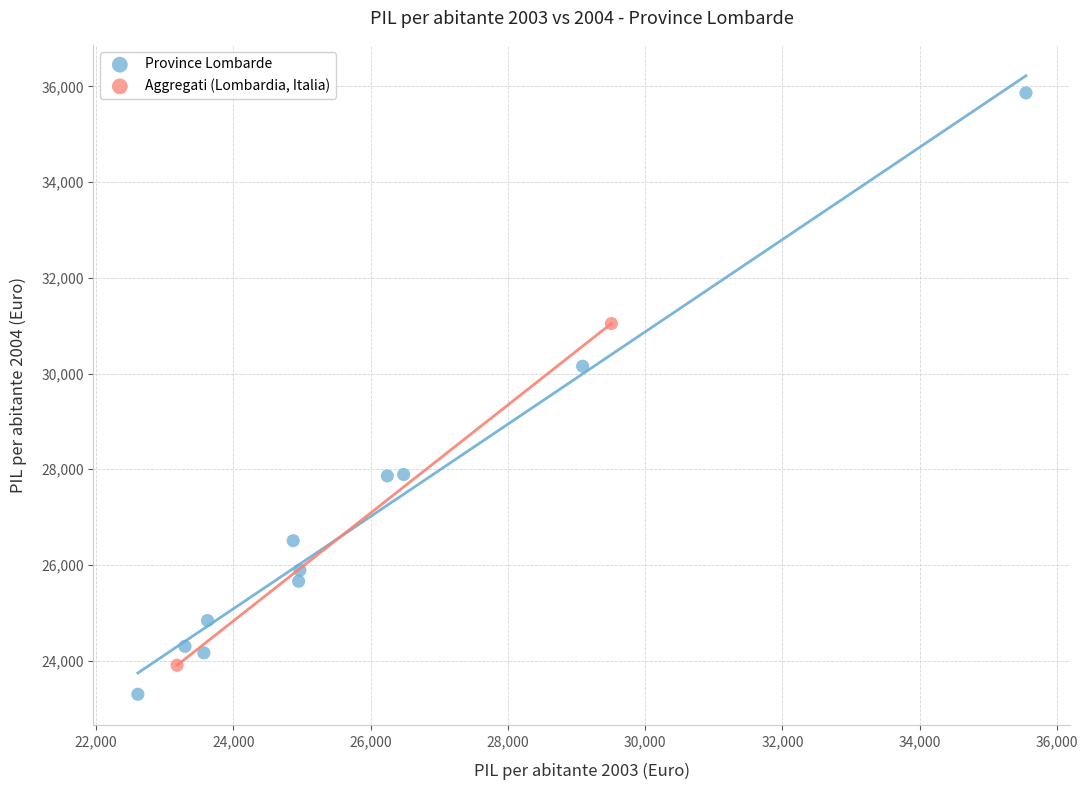

What are all the series names shown in the legend?

Province Lombarde, Aggregati (Lombardia, Italia)